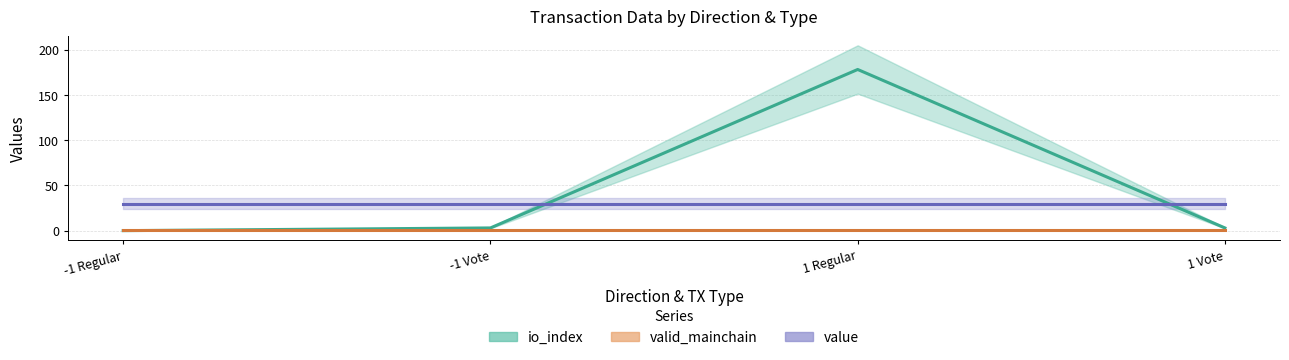

Count the number of data series in this chart.

3